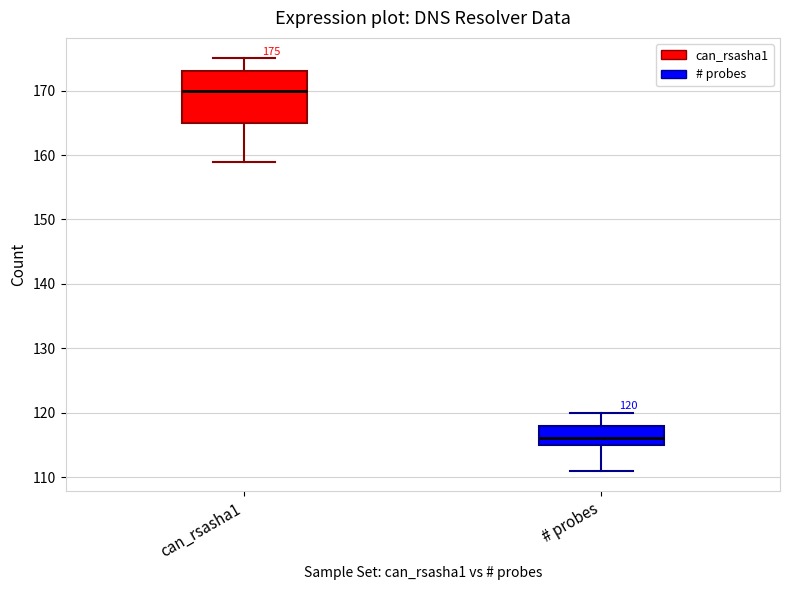

Which box is the tallest, from its lower edge to its upper edge?

can_rsasha1